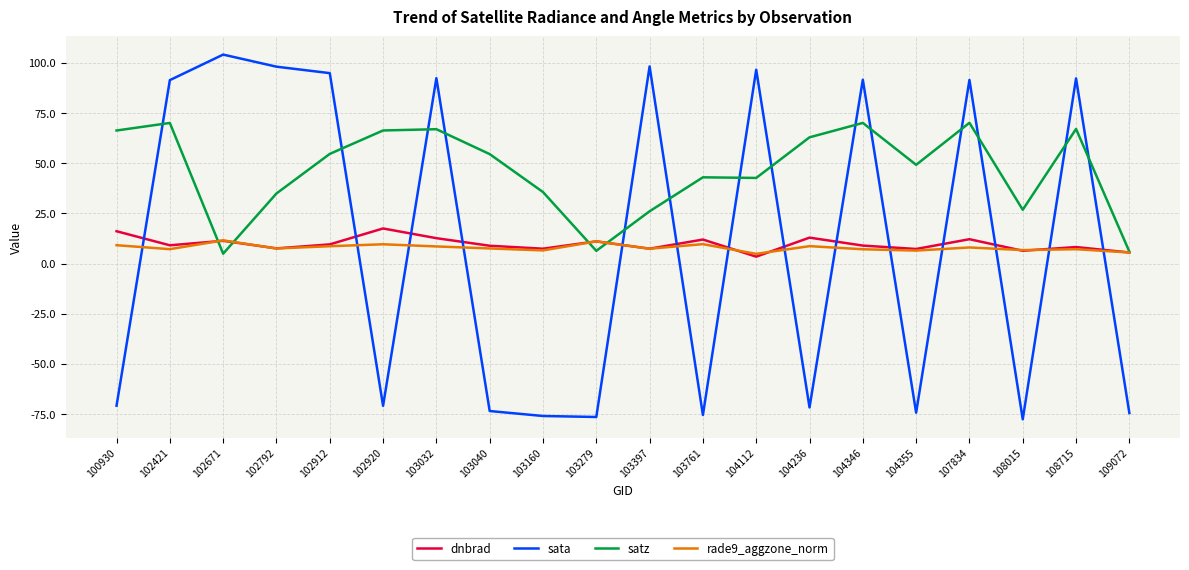

True or false: sata has more than 0 interior local peaks.

True